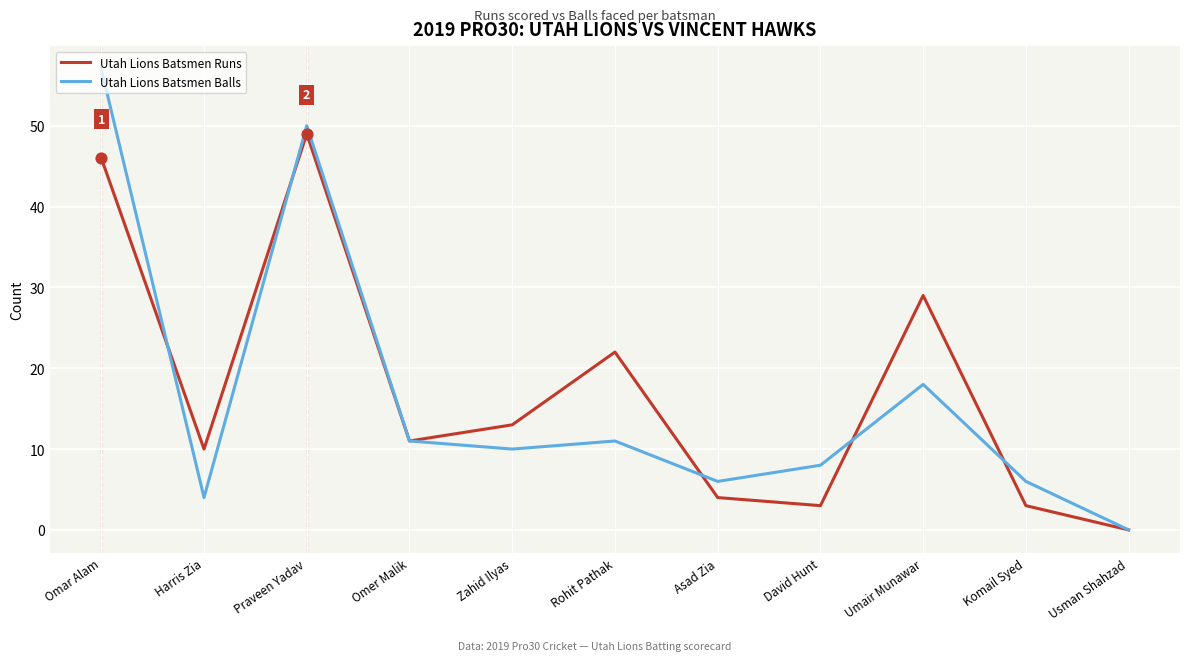

Between Omar Alam and David Hunt, which series saw the biggest shift?

Utah Lions Batsmen Balls